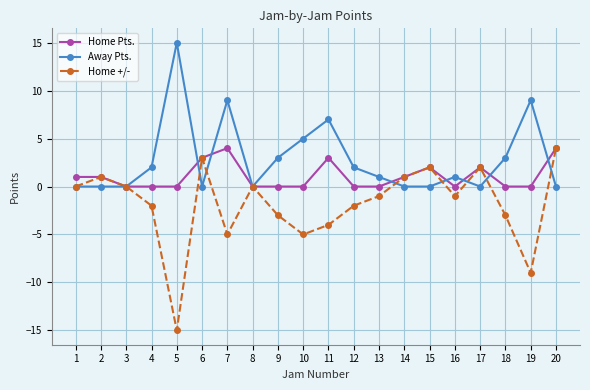

Count the number of data series in this chart.

3